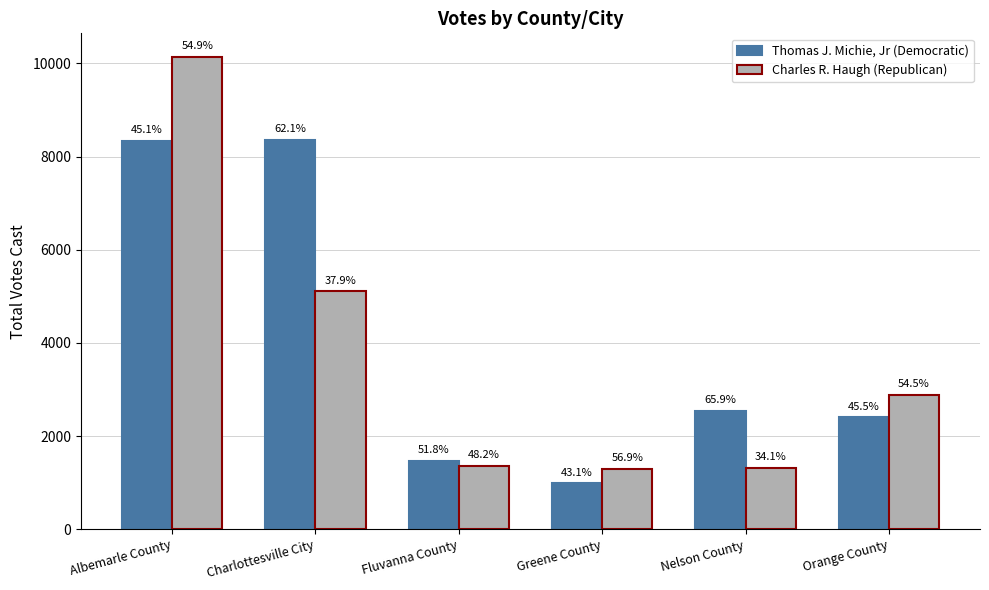

How many groups of bars are there?

6